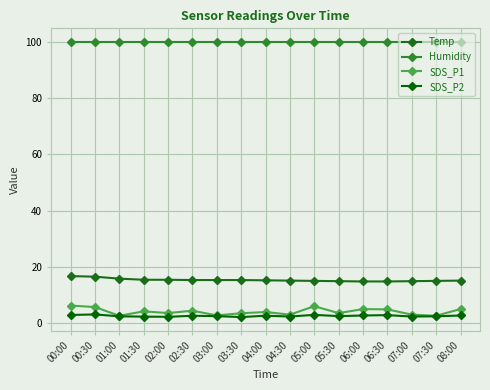

True or false: Humidity and SDS_P1 cross at least once.

False